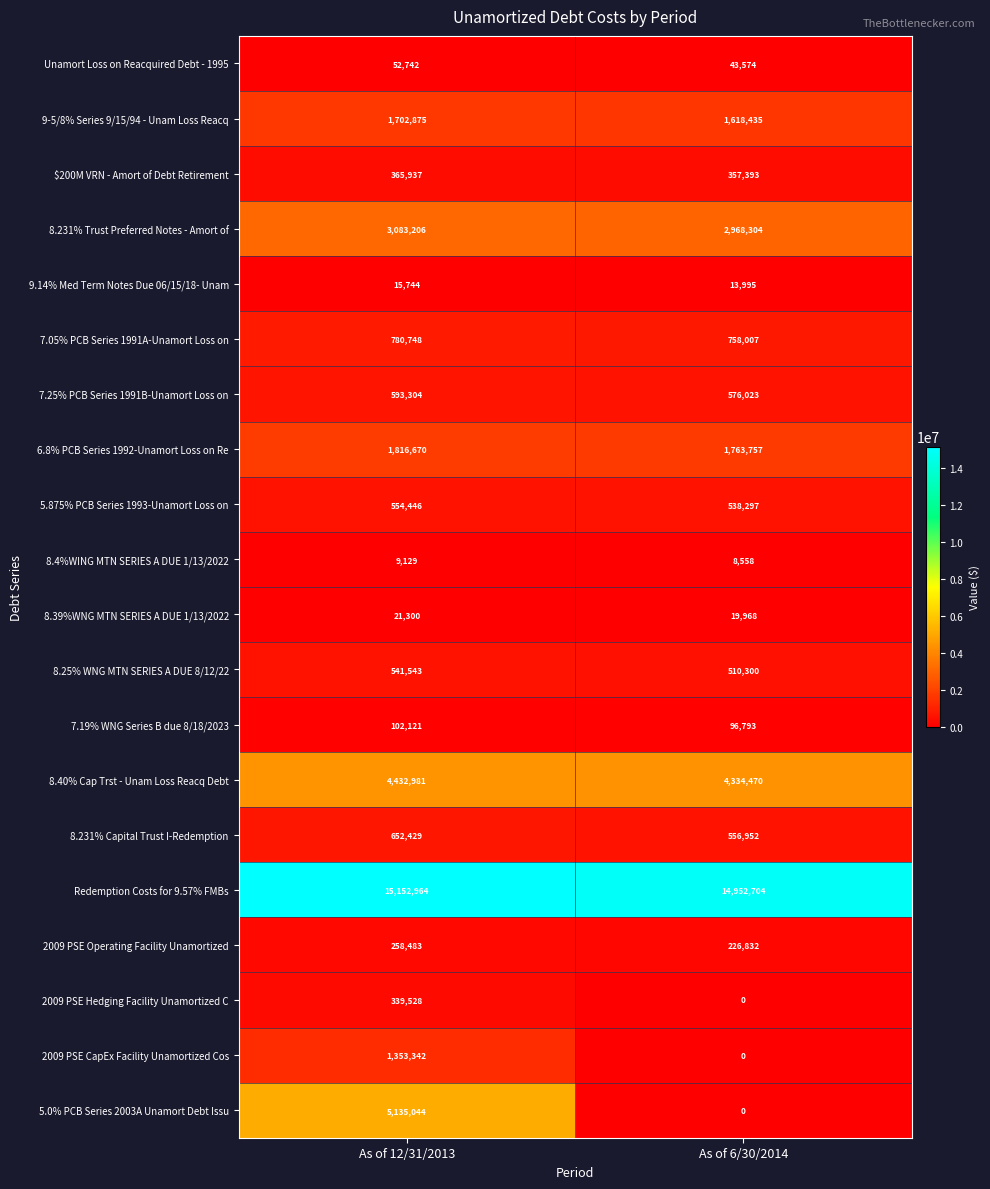

What is the sum of all 7.25% PCB Series 1991B-Unamort Loss on values?

1169327